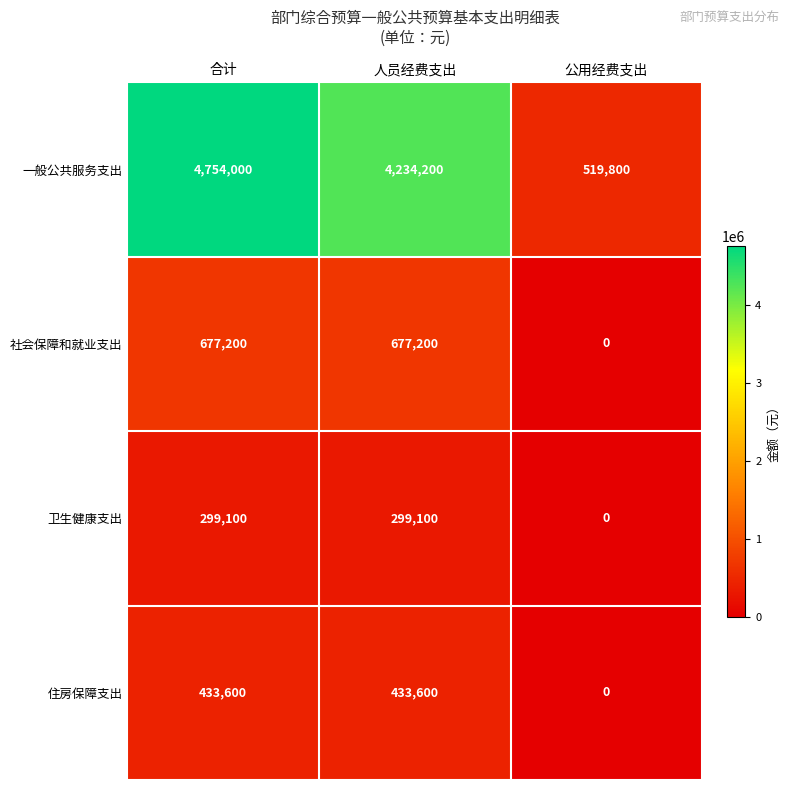

At which category does the chart reach its peak across all series?

合计